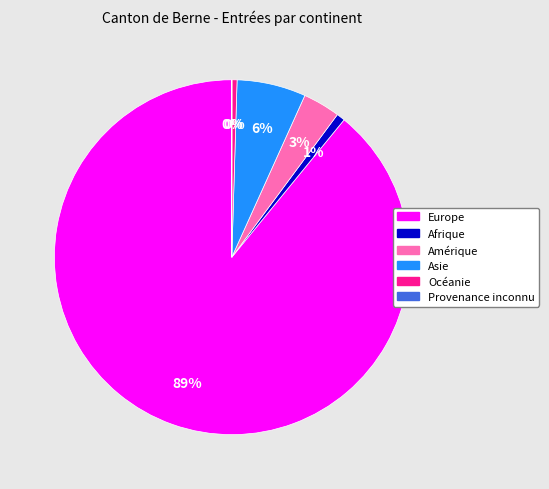

To the nearest percent, what is the average slice percentage?

17%